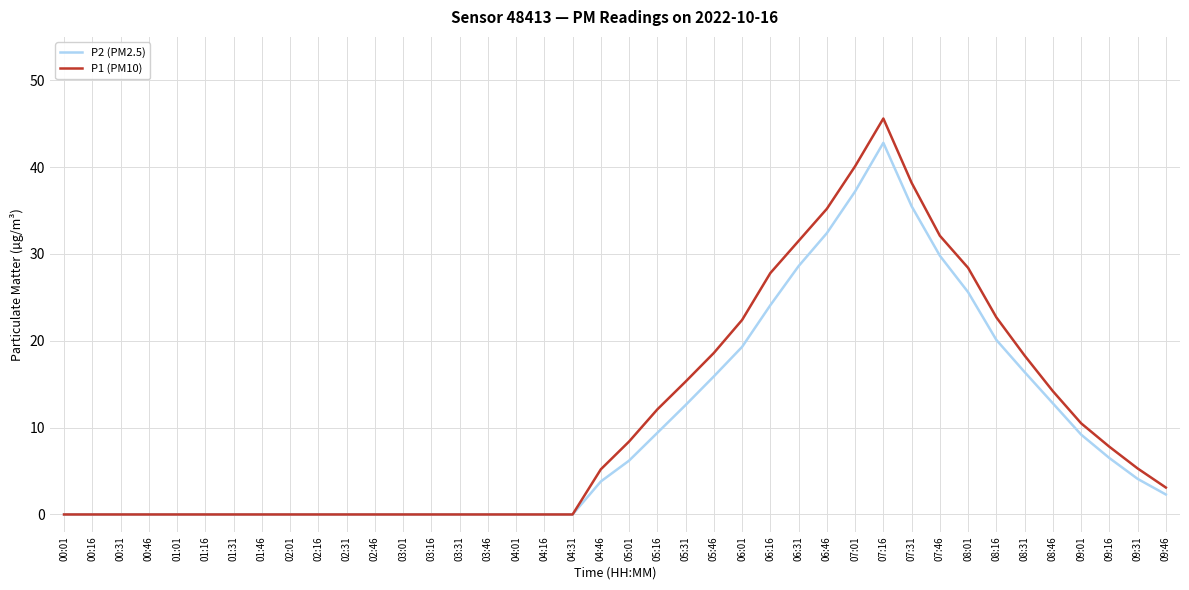

At which category is the sum across all series the highest?

07:16